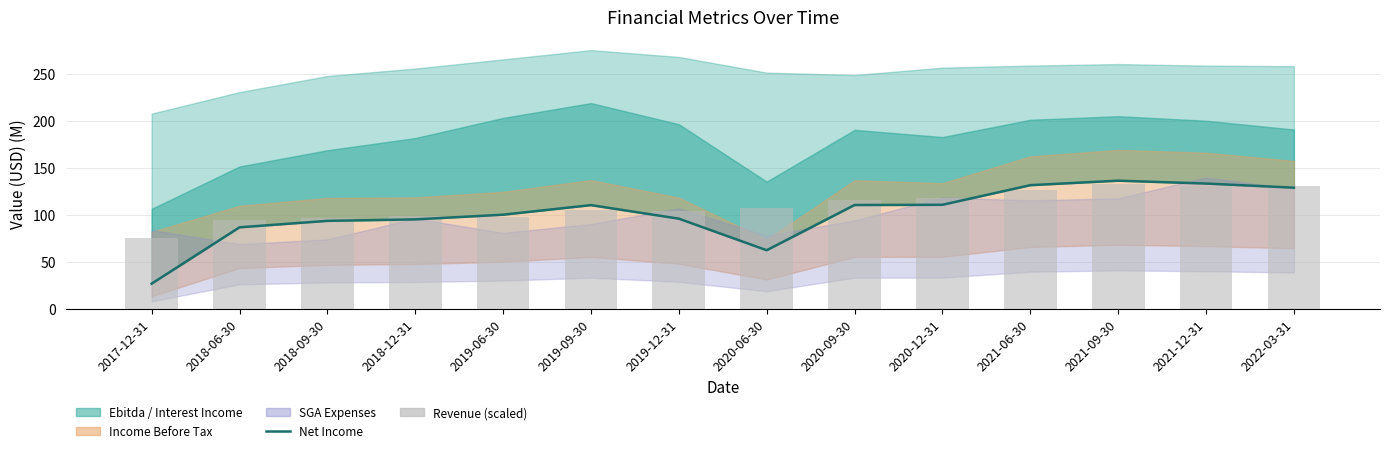

The value at 2018-09-30 is 144.3. True or false?

False